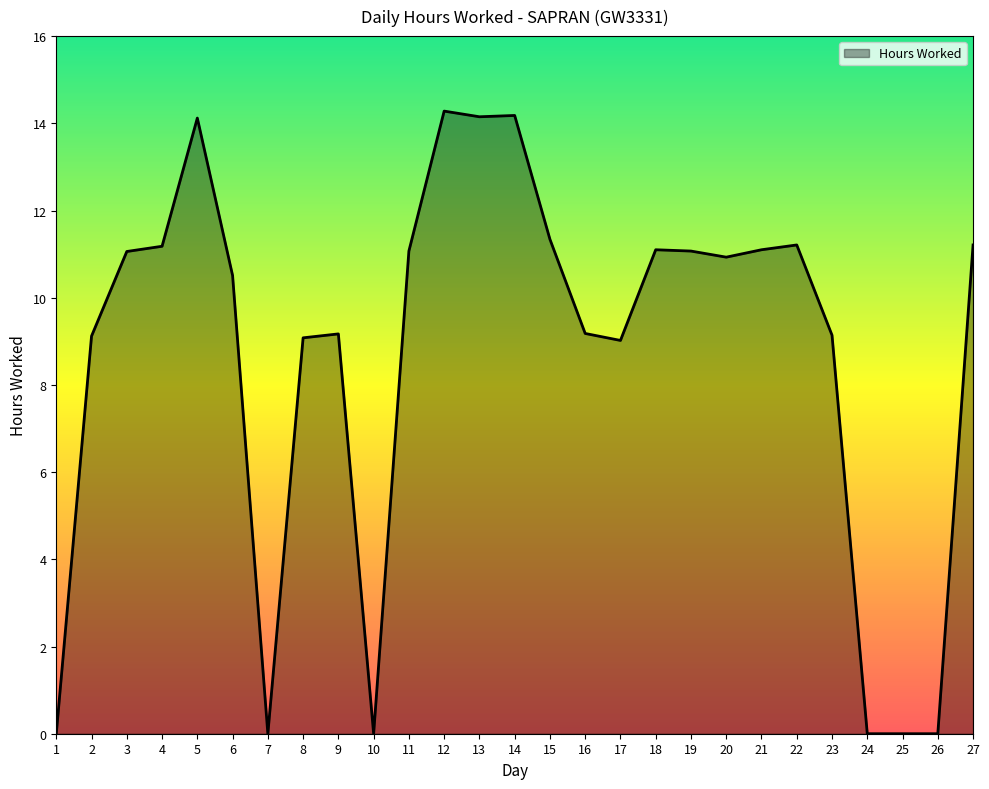

What is the ratio of the value at 11 to the value at 22?

1.0